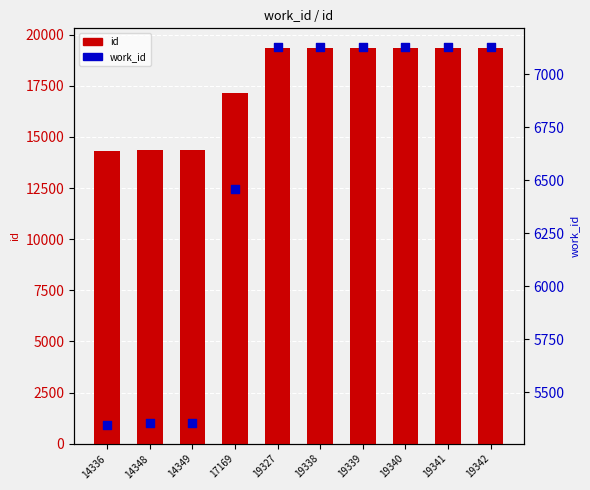

At which category is the sum across all series the highest?

19342